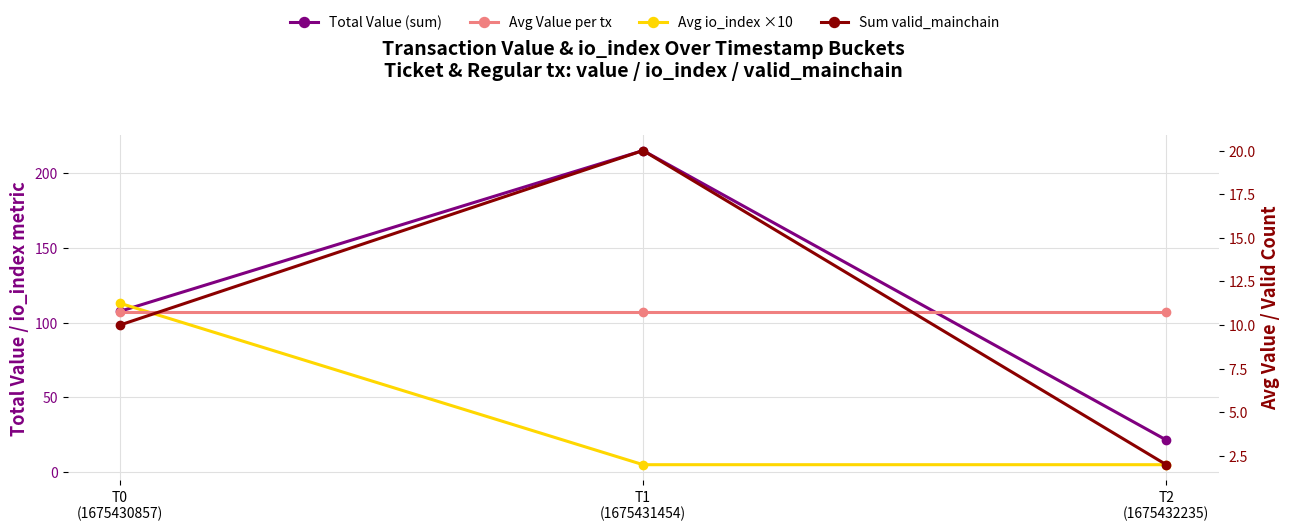

How many lines are shown in the chart?

4